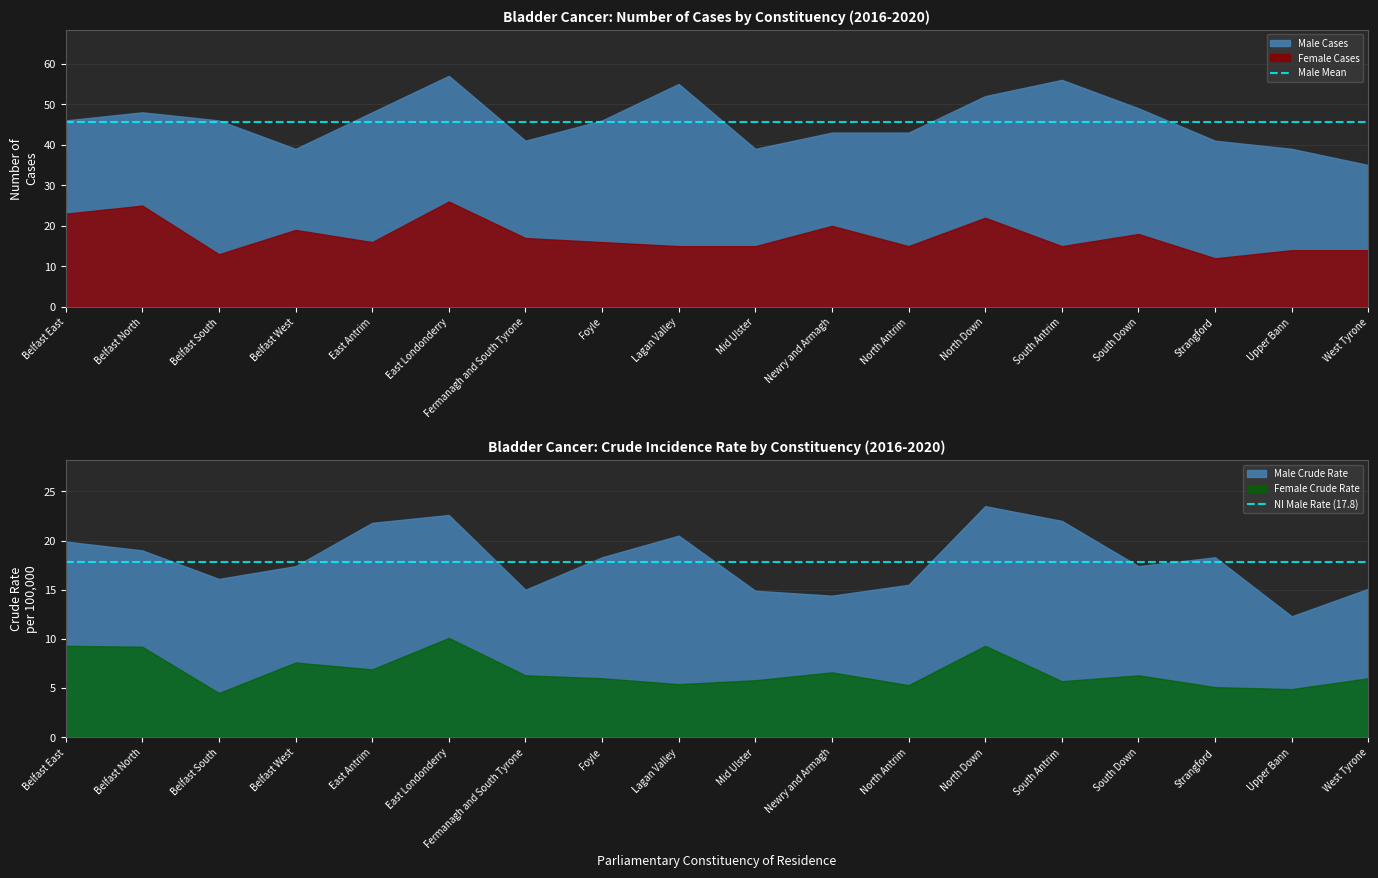

At which label does NI Male Rate (17.8) reach its minimum?

Belfast East